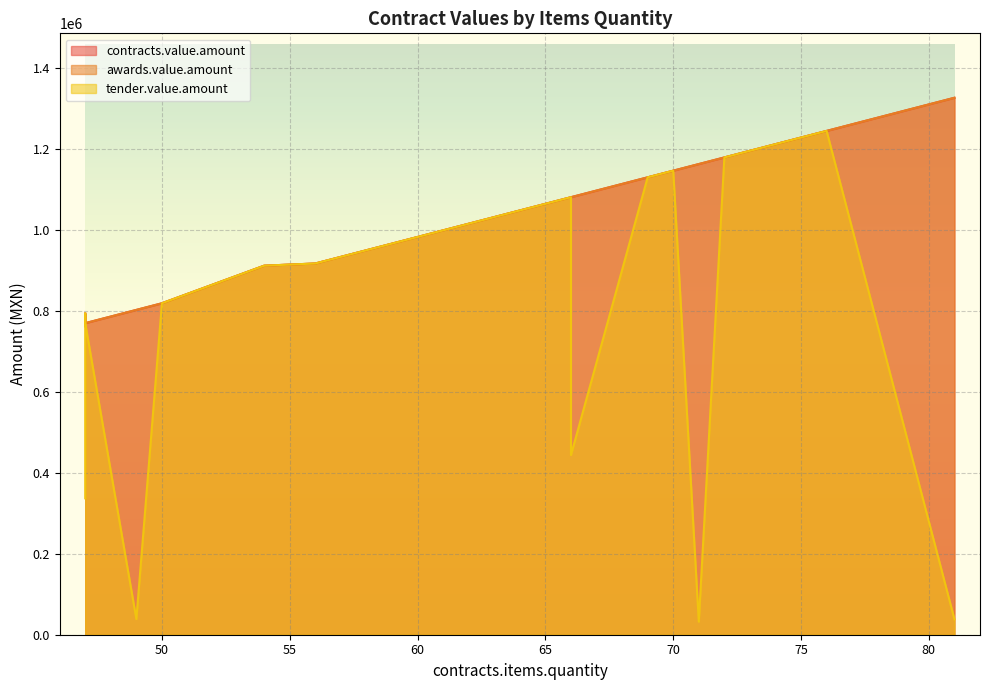

Does the chart display data point markers on the line(s)?

No